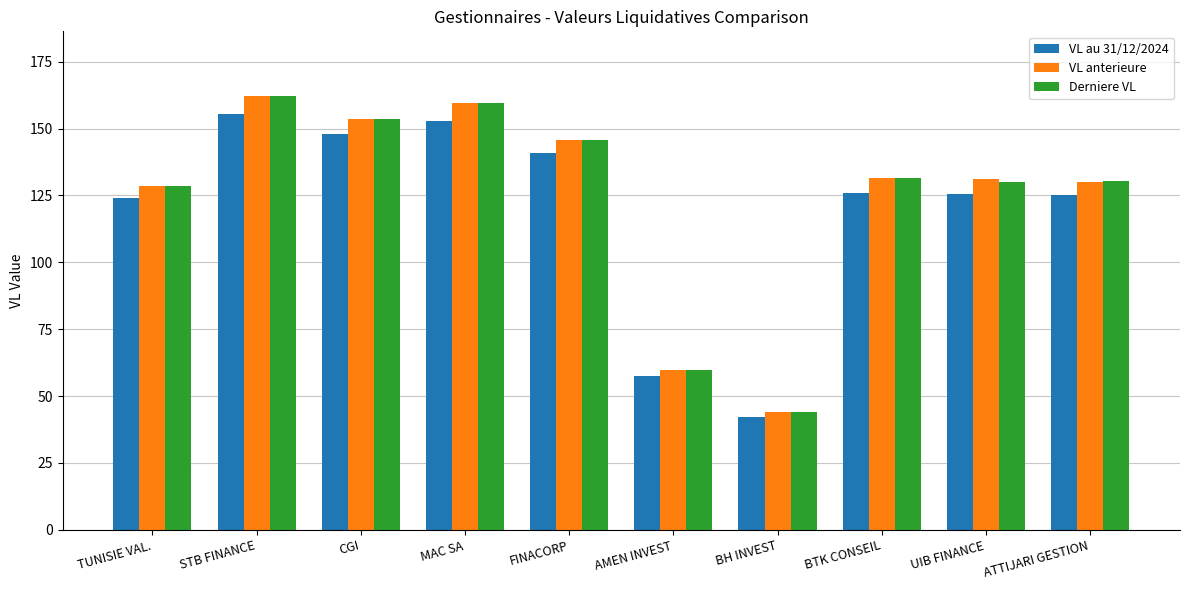

What is the difference between the VL au 31/12/2024 values at FINACORP and BH INVEST?

98.8